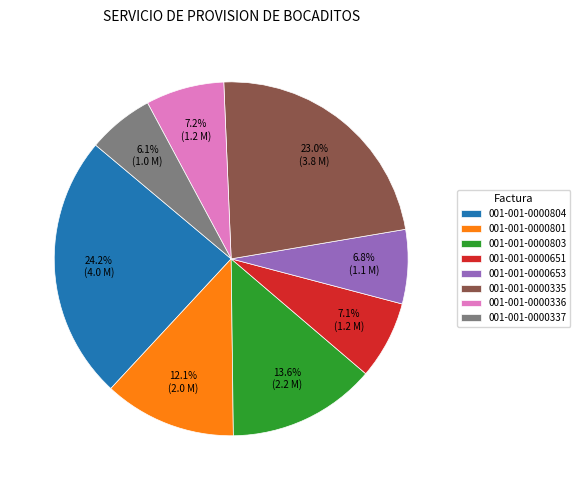

To the nearest percent, what is the combined percentage of 001-001-0000801 and 001-001-0000336?

19%